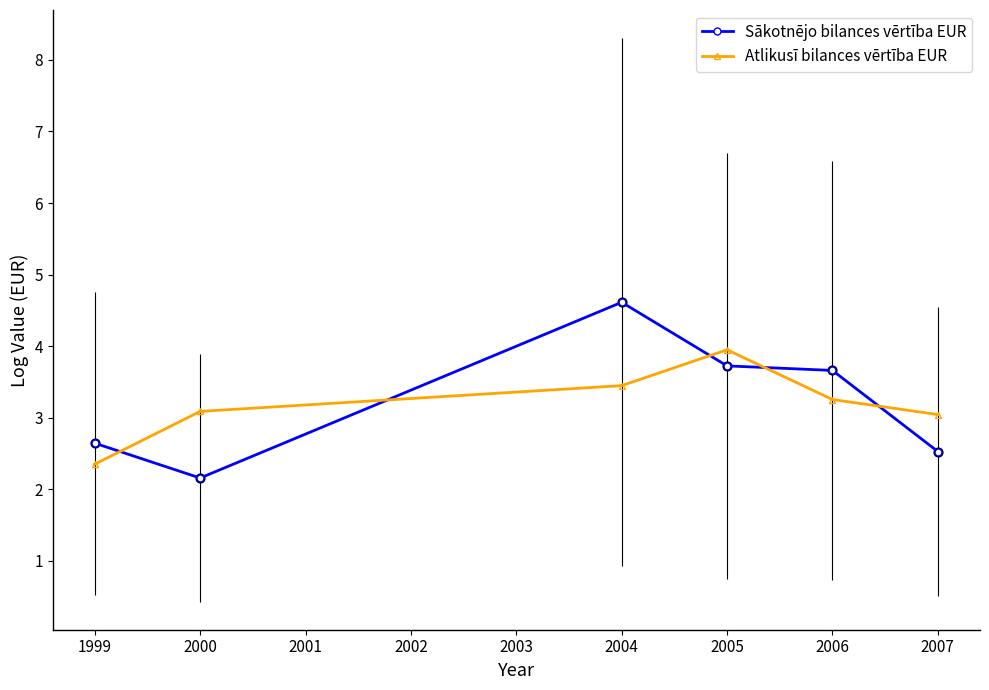

What is the difference between the highest and lowest values at 2000?

0.9